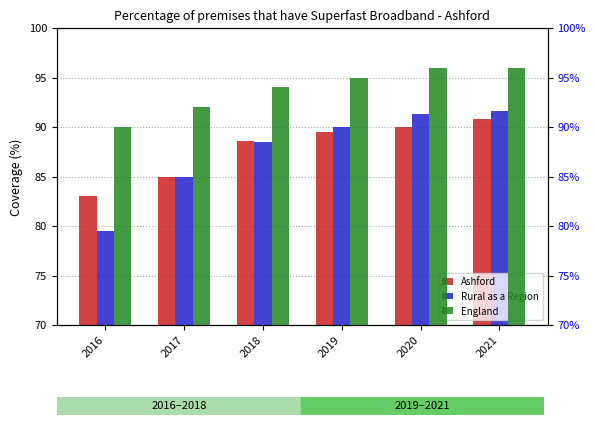

How many bars are there in each group?

3